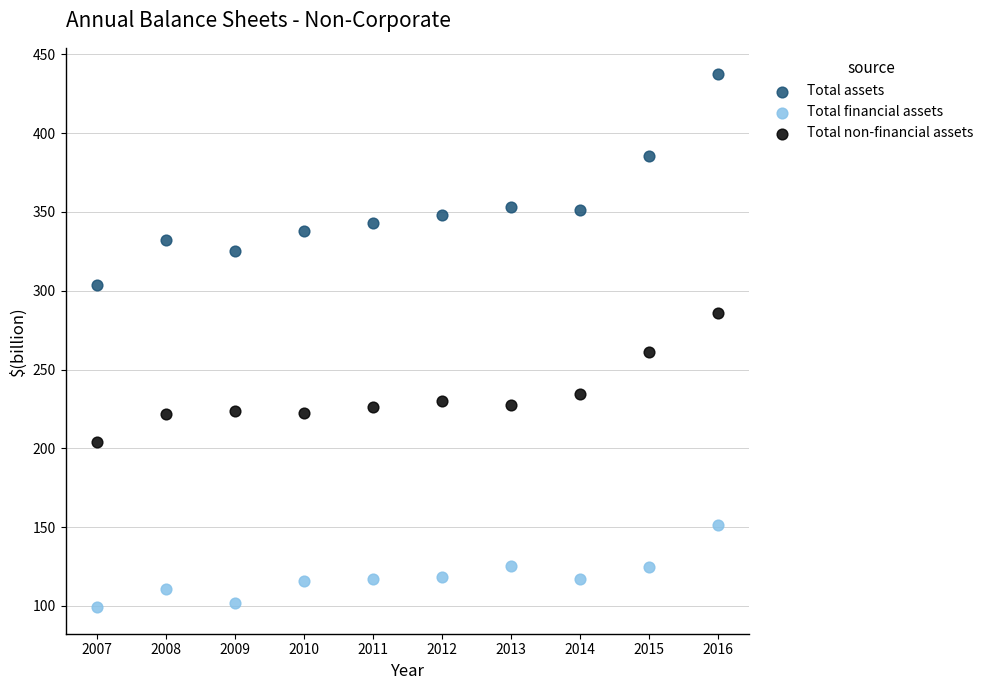

Which series contains the lowest Y value?

Total financial assets